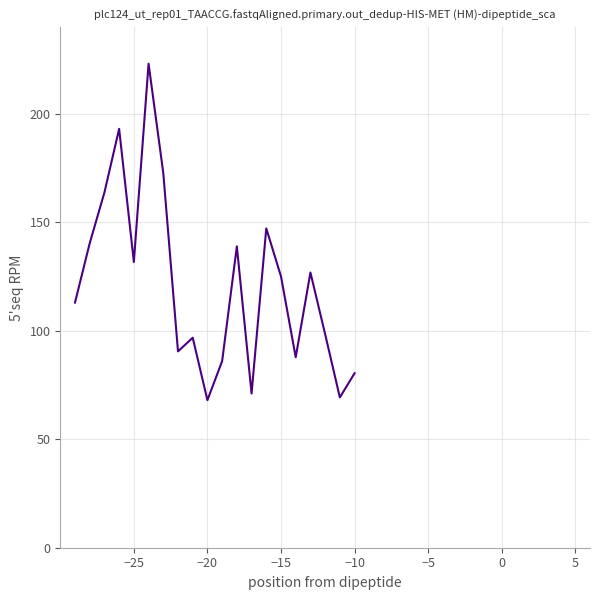

What is the minimum value shown in the chart?

68.0